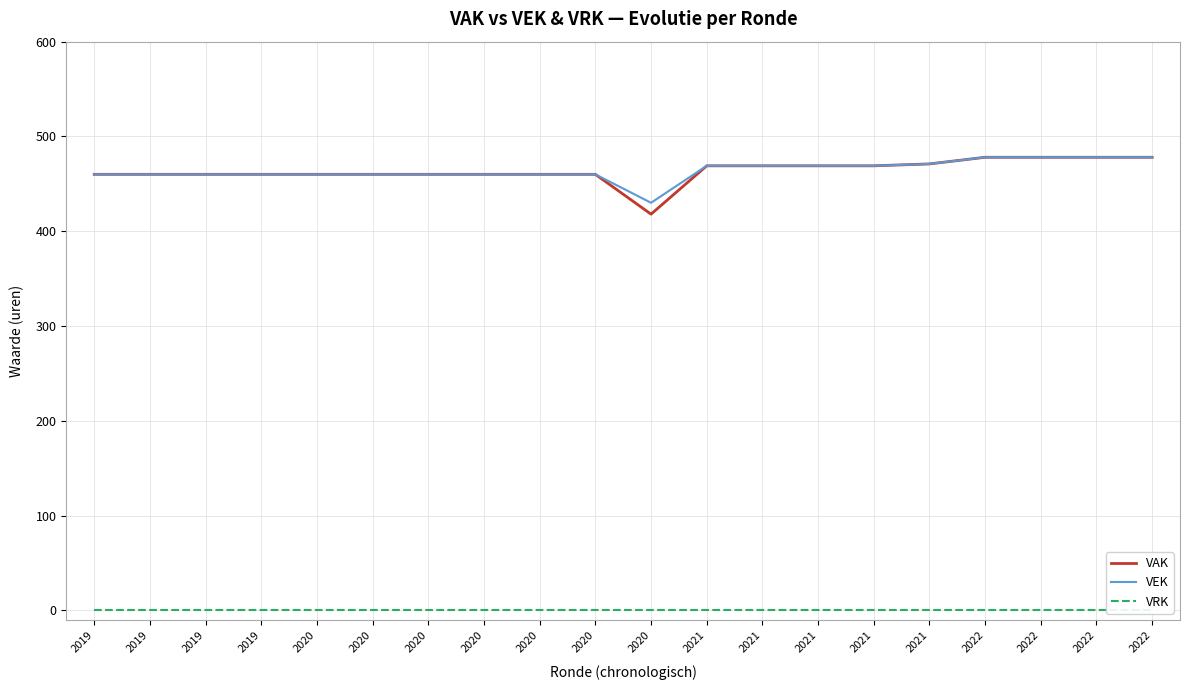

True or false: VRK has more than 0 interior local peaks.

False